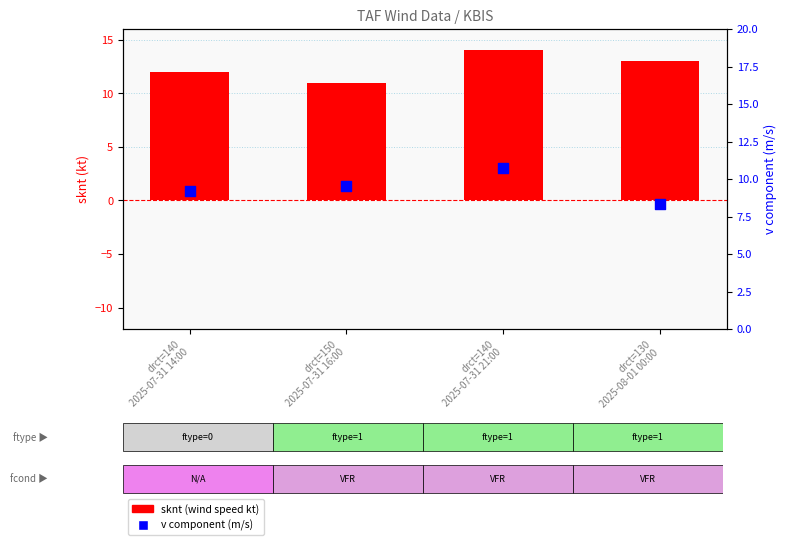

Is the value of sknt (wind speed kt) at drct=140
2025-07-31 21:00 greater than the value of v component (m/s) at drct=130
2025-08-01 00:00?

Yes